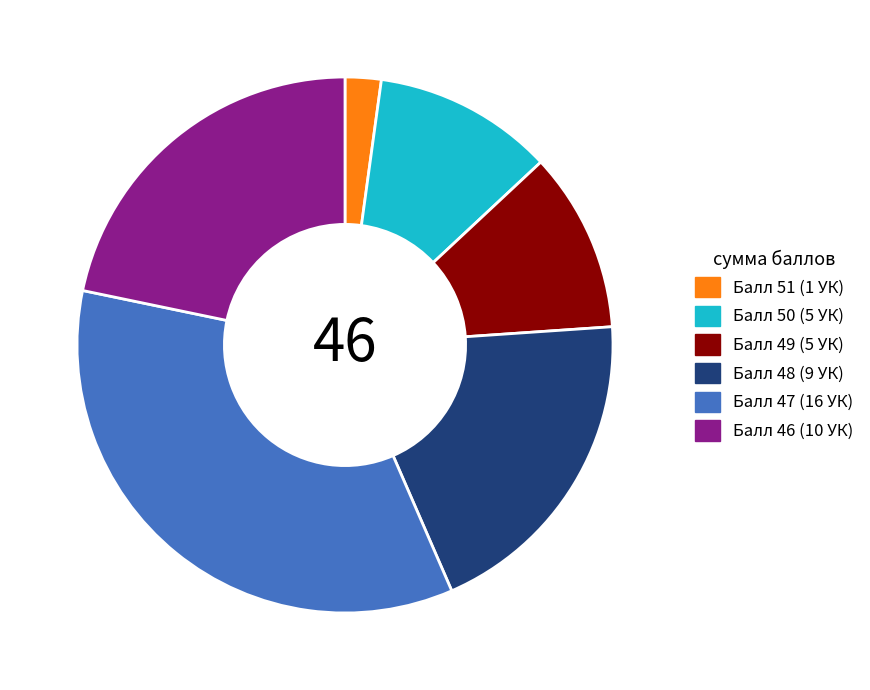

Is there any slice that represents more than half of the pie?

No